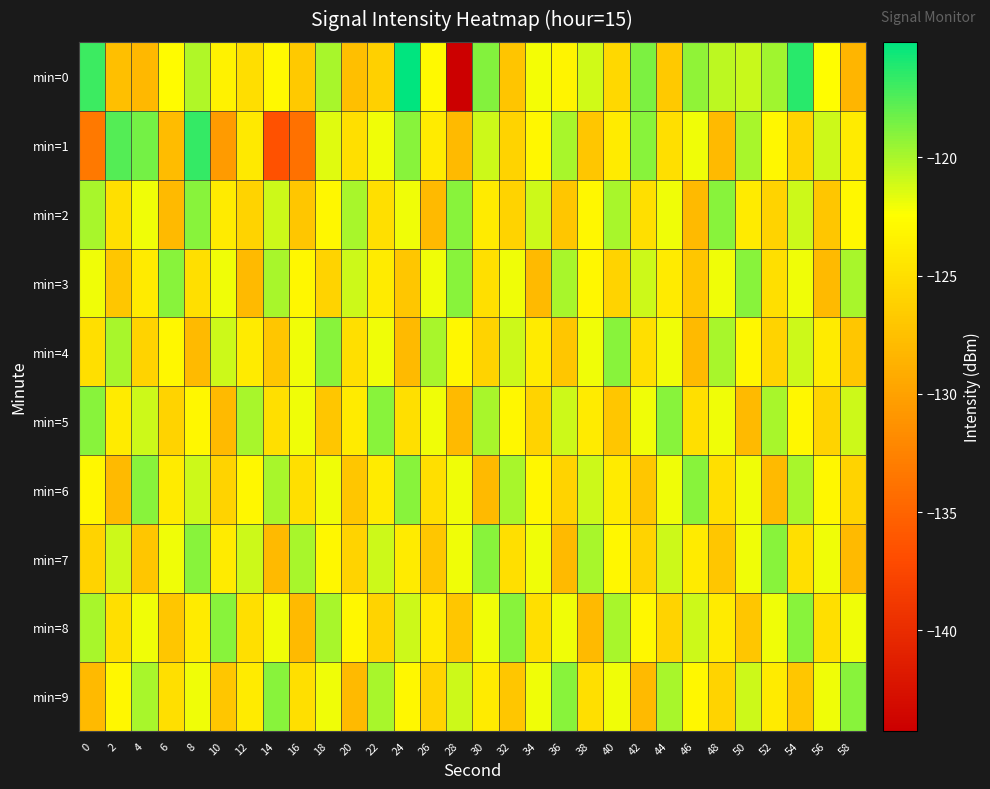

Reading left to right, extract all data points from this chart.

min=0: 0=-116.9	2=-127.6	4=-128.1	6=-122.7	8=-120.2	10=-123.5	12=-125.1	14=-122.9	16=-126.8	18=-119.9	20=-127.6	22=-126.3	24=-115.1	26=-122.9	28=-144.3	30=-118.9	32=-127.1	34=-122.1	36=-123.2	38=-121.1	40=-125.6	42=-118.7	44=-126.8	46=-119.3	48=-120.5	50=-120.8	52=-119.7	54=-116.3	56=-122.5	58=-128.3
min=1: 0=-133.3	2=-117.6	4=-118.5	6=-127.8	8=-116.6	10=-130.5	12=-124.1	14=-136.5	16=-134.0	18=-121.6	20=-125.0	22=-122.0	24=-119.0	26=-124.0	28=-128.0	30=-121.0	32=-126.0	34=-123.0	36=-120.0	38=-127.0	40=-124.0	42=-119.0	44=-125.0	46=-122.0	48=-128.0	50=-120.0	52=-123.0	54=-126.0	56=-121.0	58=-124.0
min=2: 0=-120.0	2=-125.0	4=-122.0	6=-128.0	8=-119.0	10=-124.0	12=-126.0	14=-121.0	16=-127.0	18=-123.0	20=-120.0	22=-125.0	24=-122.0	26=-128.0	28=-119.0	30=-124.0	32=-126.0	34=-121.0	36=-127.0	38=-123.0	40=-120.0	42=-125.0	44=-122.0	46=-128.0	48=-119.0	50=-124.0	52=-126.0	54=-121.0	56=-127.0	58=-123.0
min=3: 0=-122.0	2=-127.0	4=-124.0	6=-119.0	8=-125.0	10=-122.0	12=-128.0	14=-120.0	16=-123.0	18=-126.0	20=-121.0	22=-124.0	24=-127.0	26=-122.0	28=-119.0	30=-125.0	32=-122.0	34=-128.0	36=-120.0	38=-123.0	40=-126.0	42=-121.0	44=-124.0	46=-127.0	48=-122.0	50=-119.0	52=-125.0	54=-122.0	56=-128.0	58=-120.0
min=4: 0=-125.0	2=-120.0	4=-126.0	6=-123.0	8=-128.0	10=-121.0	12=-124.0	14=-127.0	16=-122.0	18=-119.0	20=-125.0	22=-122.0	24=-128.0	26=-120.0	28=-123.0	30=-126.0	32=-121.0	34=-124.0	36=-127.0	38=-122.0	40=-119.0	42=-125.0	44=-122.0	46=-128.0	48=-120.0	50=-123.0	52=-126.0	54=-121.0	56=-124.0	58=-127.0
min=5: 0=-119.0	2=-124.0	4=-121.0	6=-126.0	8=-123.0	10=-128.0	12=-120.0	14=-125.0	16=-122.0	18=-127.0	20=-124.0	22=-119.0	24=-125.0	26=-122.0	28=-128.0	30=-120.0	32=-123.0	34=-126.0	36=-121.0	38=-124.0	40=-127.0	42=-122.0	44=-119.0	46=-125.0	48=-122.0	50=-128.0	52=-120.0	54=-123.0	56=-126.0	58=-121.0
min=6: 0=-123.0	2=-128.0	4=-119.0	6=-124.0	8=-121.0	10=-126.0	12=-123.0	14=-120.0	16=-125.0	18=-122.0	20=-127.0	22=-124.0	24=-119.0	26=-125.0	28=-122.0	30=-128.0	32=-120.0	34=-123.0	36=-126.0	38=-121.0	40=-124.0	42=-127.0	44=-122.0	46=-119.0	48=-125.0	50=-122.0	52=-128.0	54=-120.0	56=-123.0	58=-126.0
min=7: 0=-126.0	2=-121.0	4=-127.0	6=-122.0	8=-119.0	10=-124.0	12=-121.0	14=-128.0	16=-120.0	18=-123.0	20=-126.0	22=-121.0	24=-124.0	26=-127.0	28=-122.0	30=-119.0	32=-125.0	34=-122.0	36=-128.0	38=-120.0	40=-123.0	42=-126.0	44=-121.0	46=-124.0	48=-127.0	50=-122.0	52=-119.0	54=-125.0	56=-122.0	58=-128.0
min=8: 0=-120.0	2=-125.0	4=-122.0	6=-127.0	8=-124.0	10=-119.0	12=-125.0	14=-122.0	16=-128.0	18=-120.0	20=-123.0	22=-126.0	24=-121.0	26=-124.0	28=-127.0	30=-122.0	32=-119.0	34=-125.0	36=-122.0	38=-128.0	40=-120.0	42=-123.0	44=-126.0	46=-121.0	48=-124.0	50=-127.0	52=-122.0	54=-119.0	56=-125.0	58=-122.0
min=9: 0=-128.0	2=-123.0	4=-120.0	6=-125.0	8=-122.0	10=-127.0	12=-124.0	14=-119.0	16=-125.0	18=-122.0	20=-128.0	22=-120.0	24=-123.0	26=-126.0	28=-121.0	30=-124.0	32=-127.0	34=-122.0	36=-119.0	38=-125.0	40=-122.0	42=-128.0	44=-120.0	46=-123.0	48=-126.0	50=-121.0	52=-124.0	54=-127.0	56=-122.0	58=-119.0